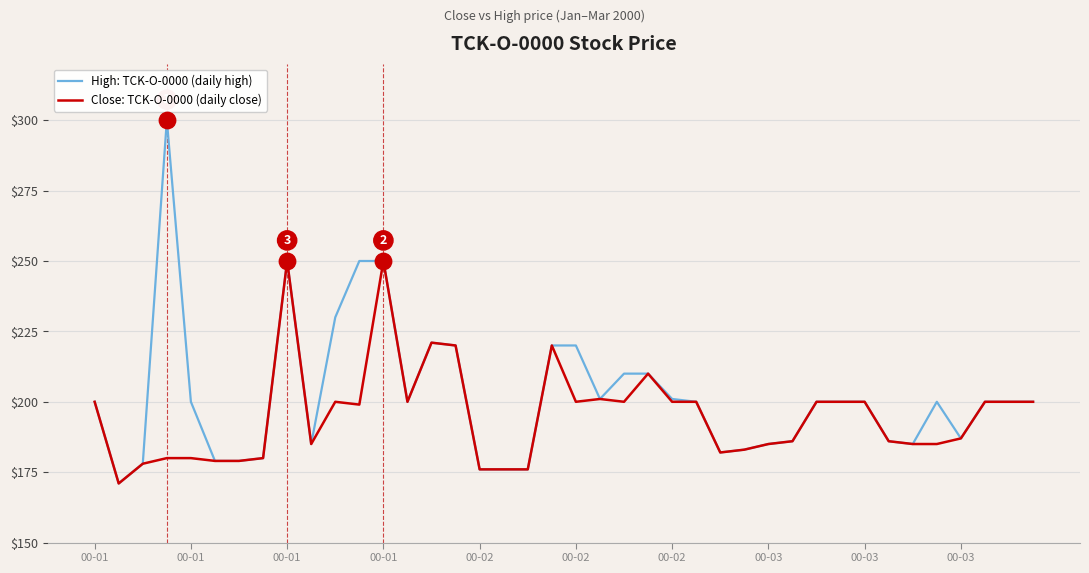

Which series has the largest range (max minus min)?

High: TCK-O-0000 (daily high)